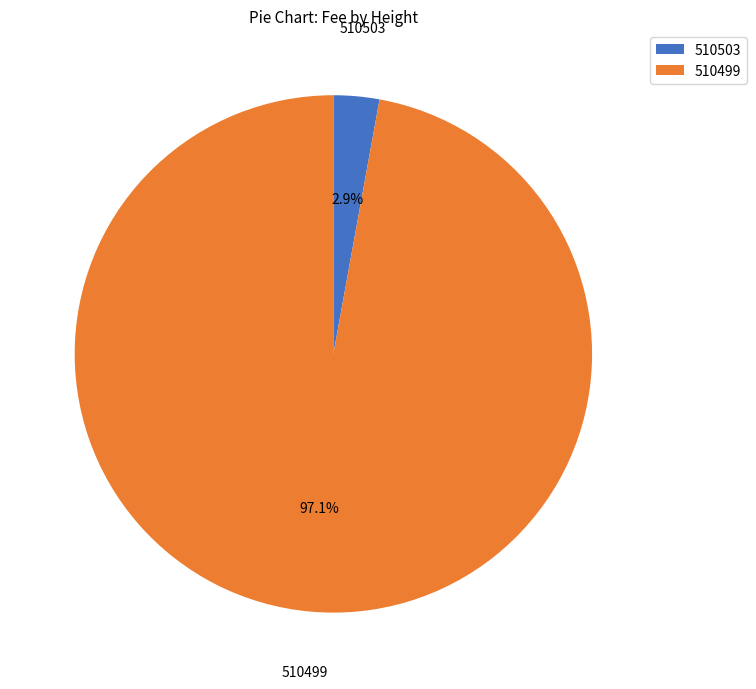

Combined, what portion of the pie is 510503 and 510499?

100.0%